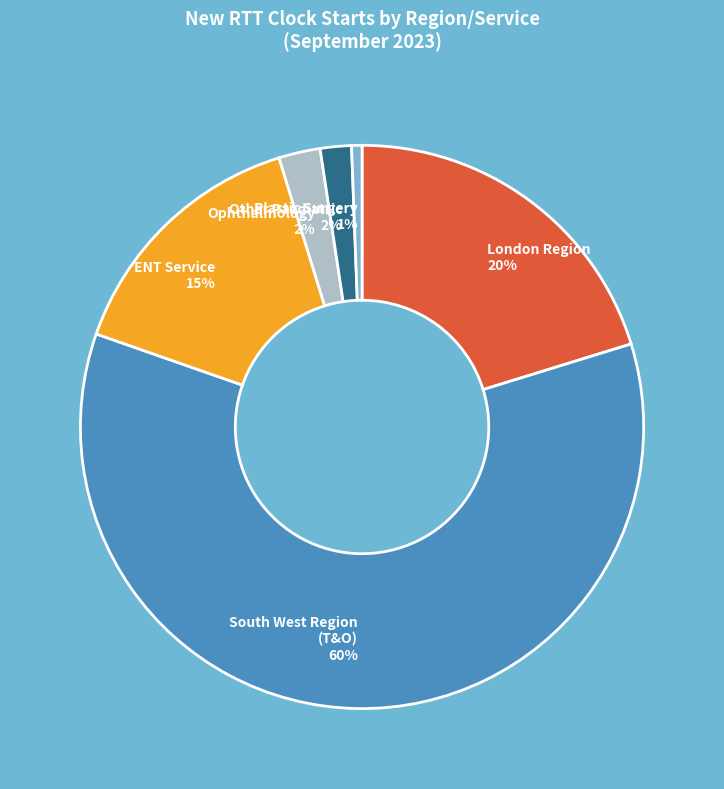

To the nearest percent, what percentage of the pie is Plastic Surgery?

1%